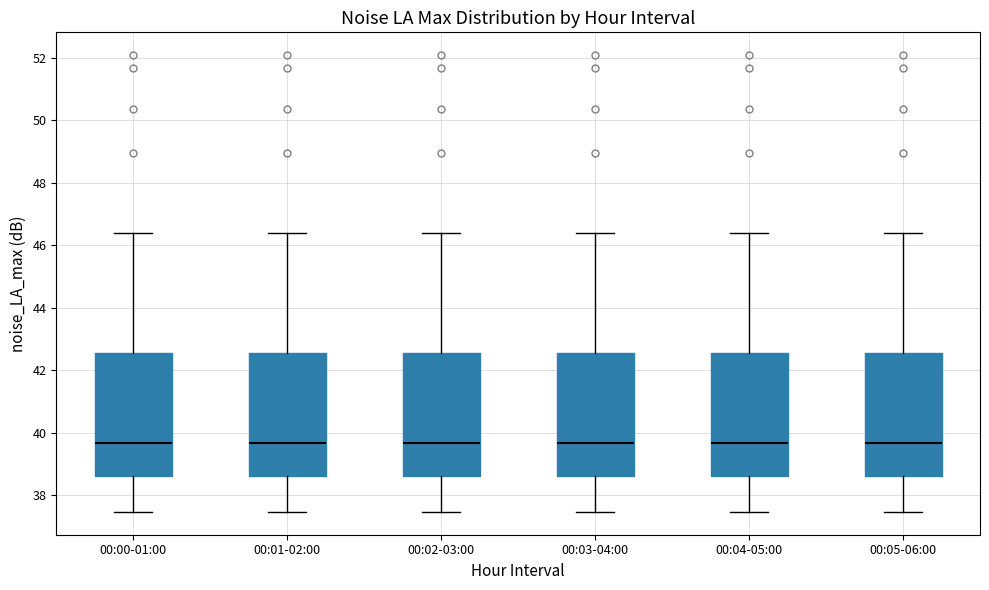

Reading left to right, transcribe this box plot: for each box, give where its median line is, the range the box spans, and where its two whiskers end, as read against the y-axis. The values are not printed on the chart, so give them approximately, as read against the axis.

00:00-01:00: median 39.6, box 38.6 to 42.6, whiskers 37.4 to 46.4
00:01-02:00: median 39.6, box 38.6 to 42.6, whiskers 37.4 to 46.4
00:02-03:00: median 39.6, box 38.6 to 42.6, whiskers 37.4 to 46.4
00:03-04:00: median 39.6, box 38.6 to 42.6, whiskers 37.4 to 46.4
00:04-05:00: median 39.6, box 38.6 to 42.6, whiskers 37.4 to 46.4
00:05-06:00: median 39.6, box 38.6 to 42.6, whiskers 37.4 to 46.4